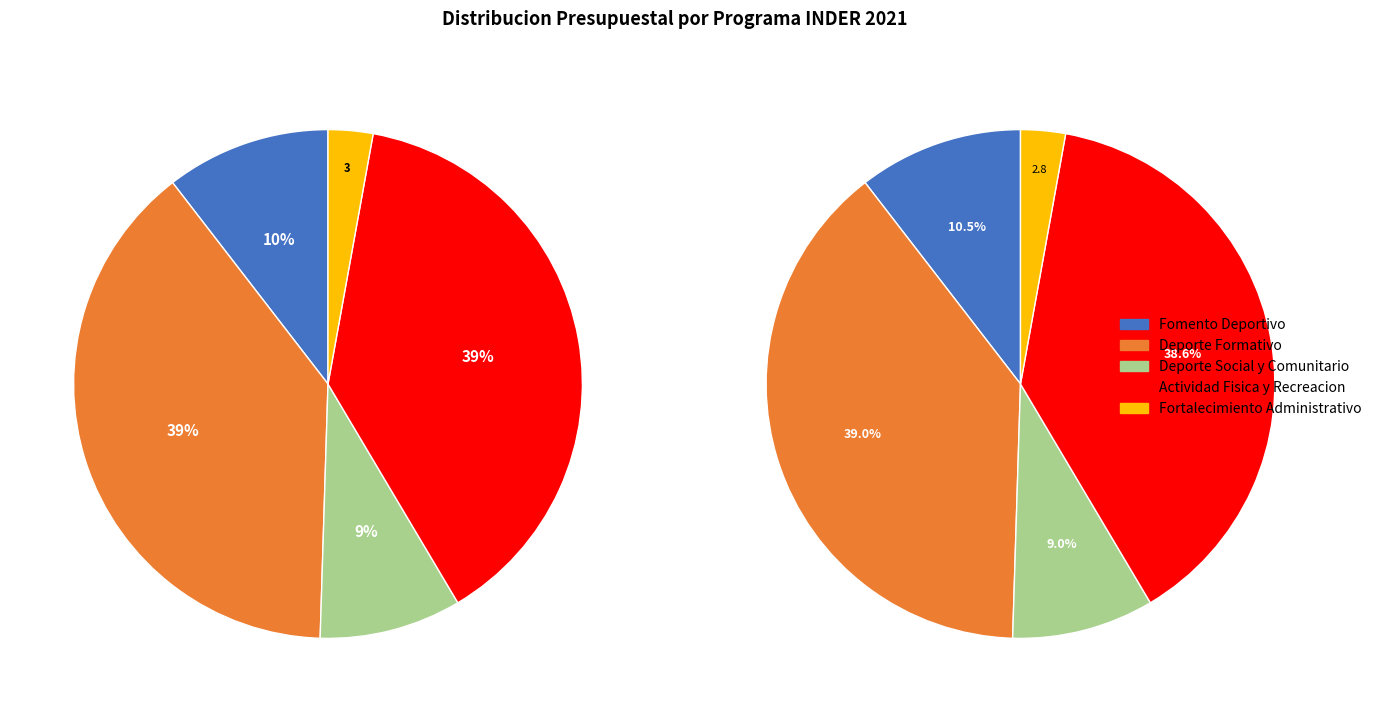

How much of the chart is everything except values_sgp_deporte?

61.0%